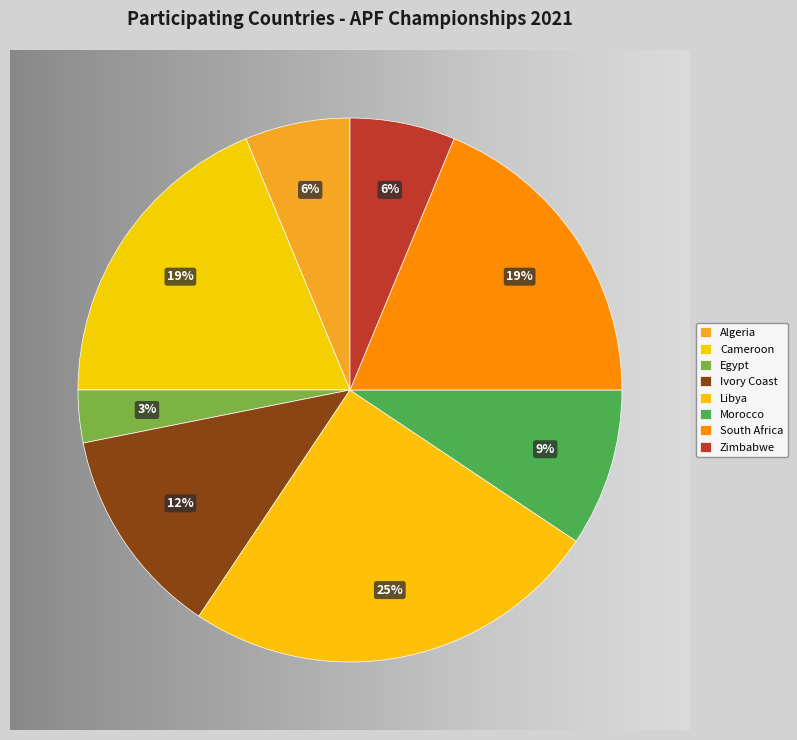

The Algeria slice represents 6% of the pie. True or false?

True